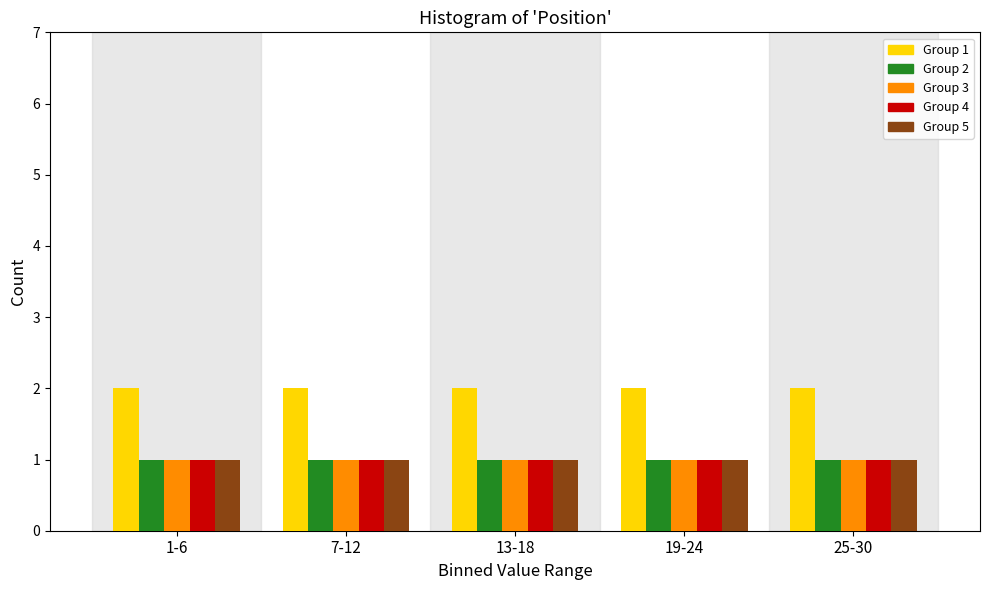

True or false: Group 2 has a value of 1 at 1-6.

True